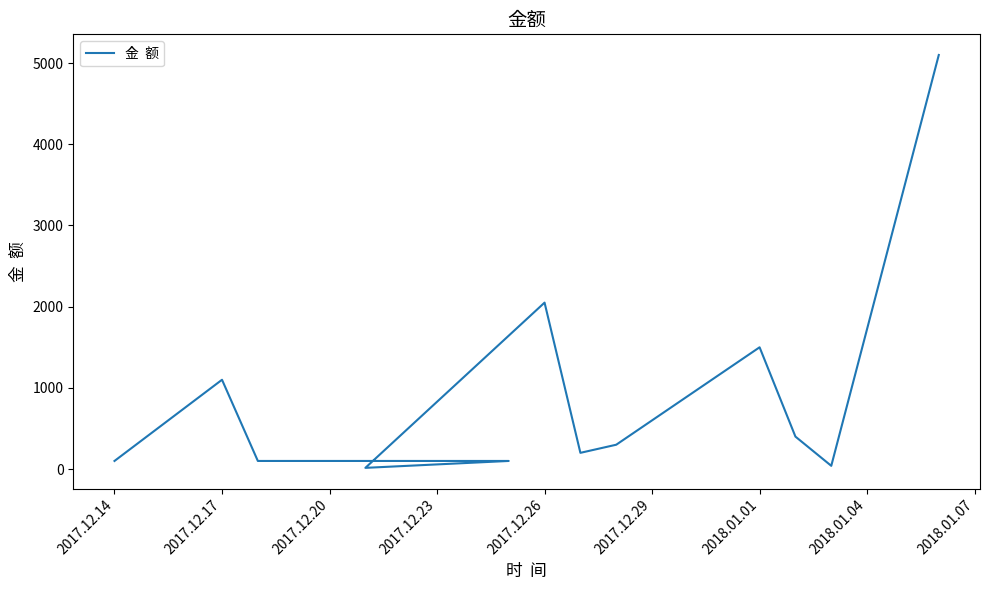

What is the difference between the second highest and second lowest values?

2010